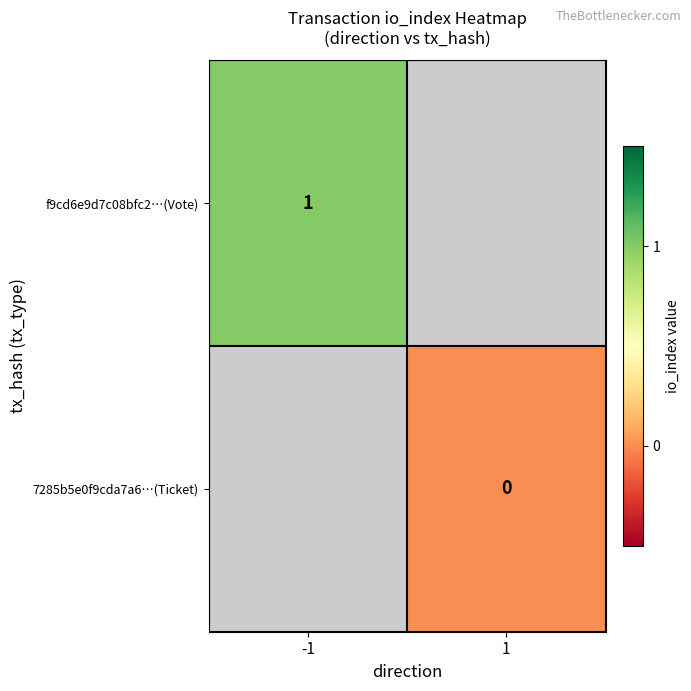

How many values in f9cd6e9d7c08bfc2…(Vote) are above zero?

1